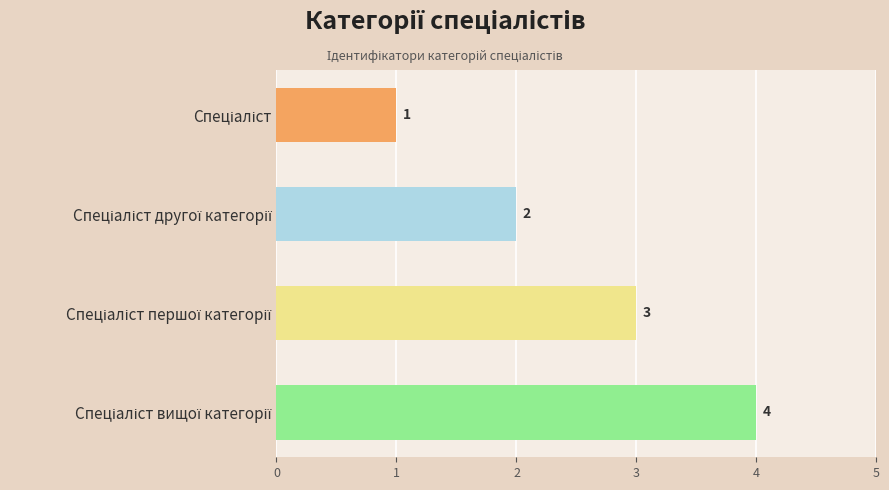

What is the difference between the maximum and minimum values?

3